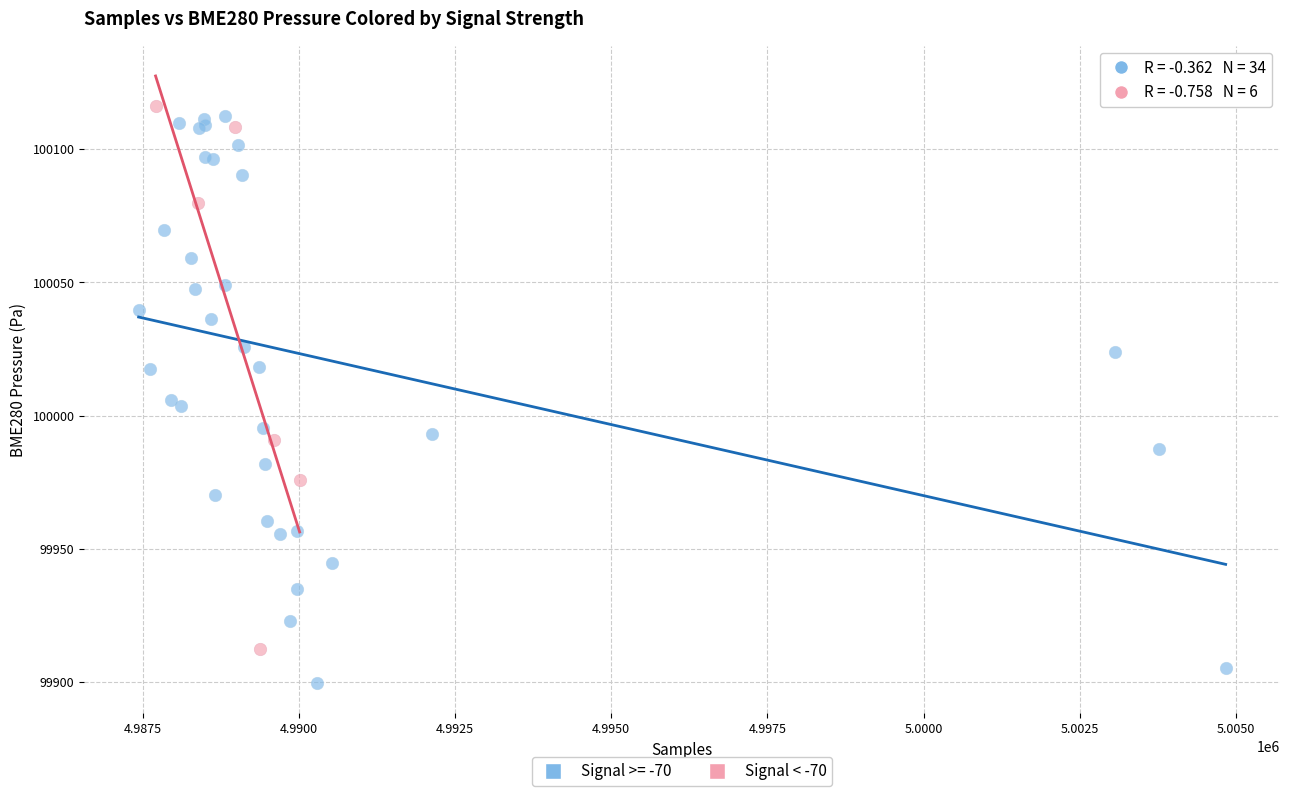

Which series contains the lowest Y value?

Signal >= -70